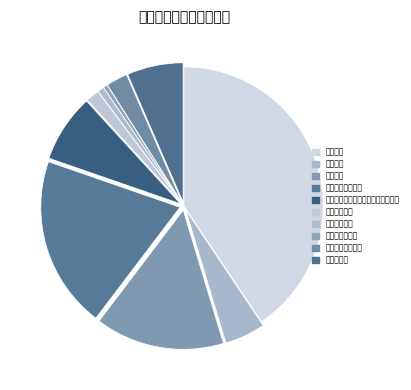

To the nearest percent, what is the difference between the largest and smallest slice percentages?

40%